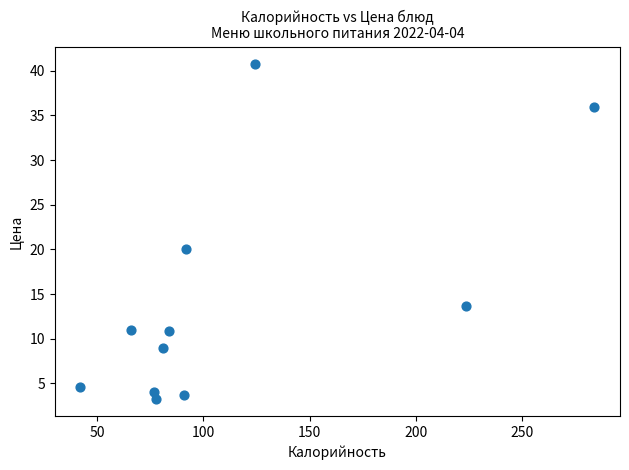

What is the average X value?

113.0